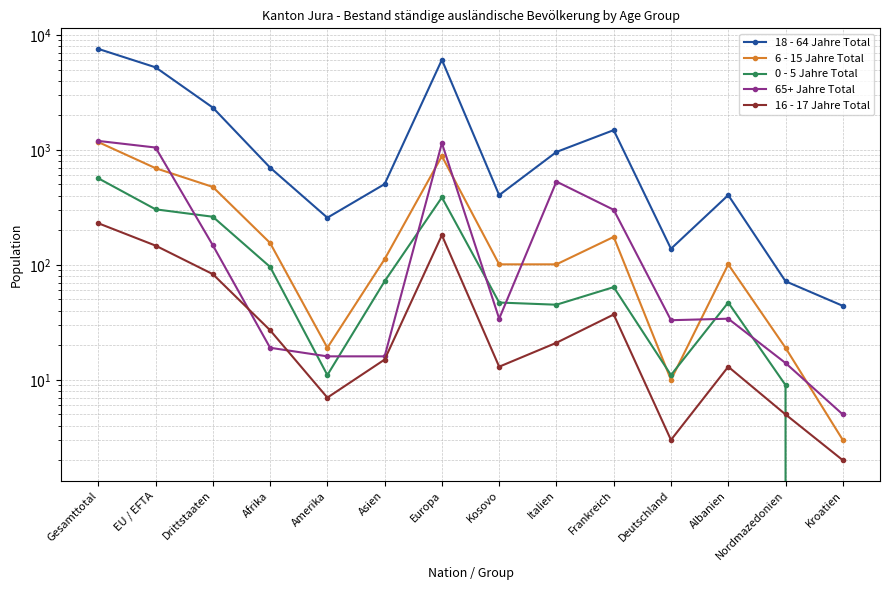

What is the minimum value for 65+ Jahre Total?

5